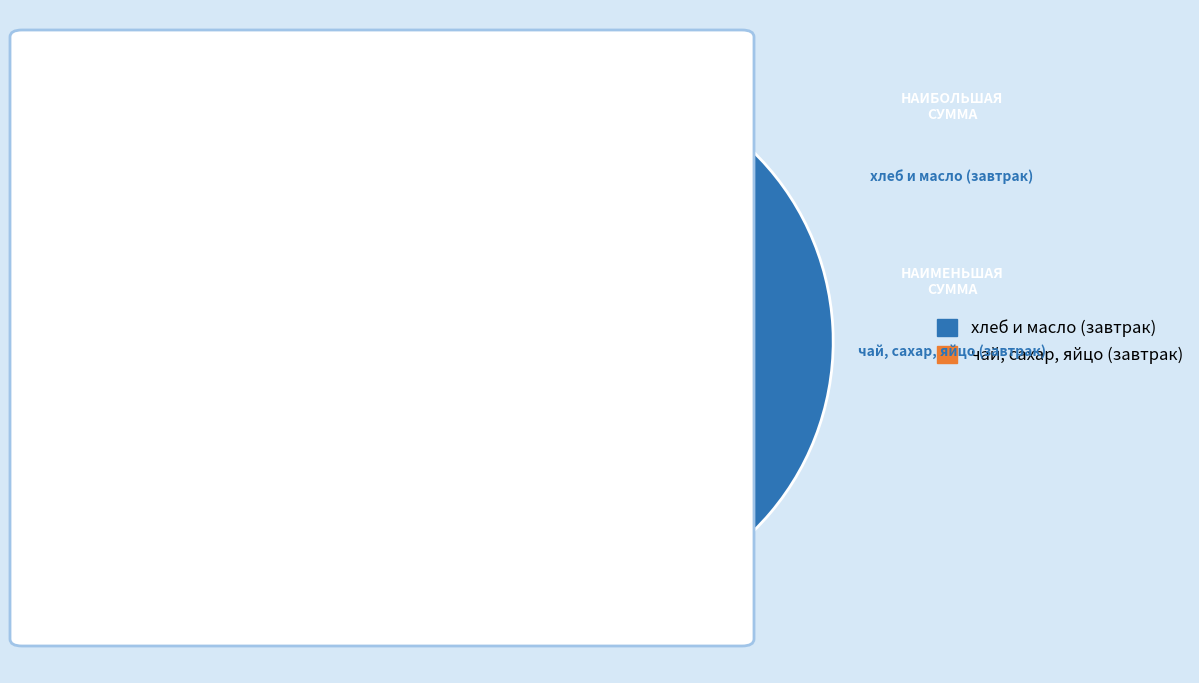

Is there a majority slice in this chart?

Yes